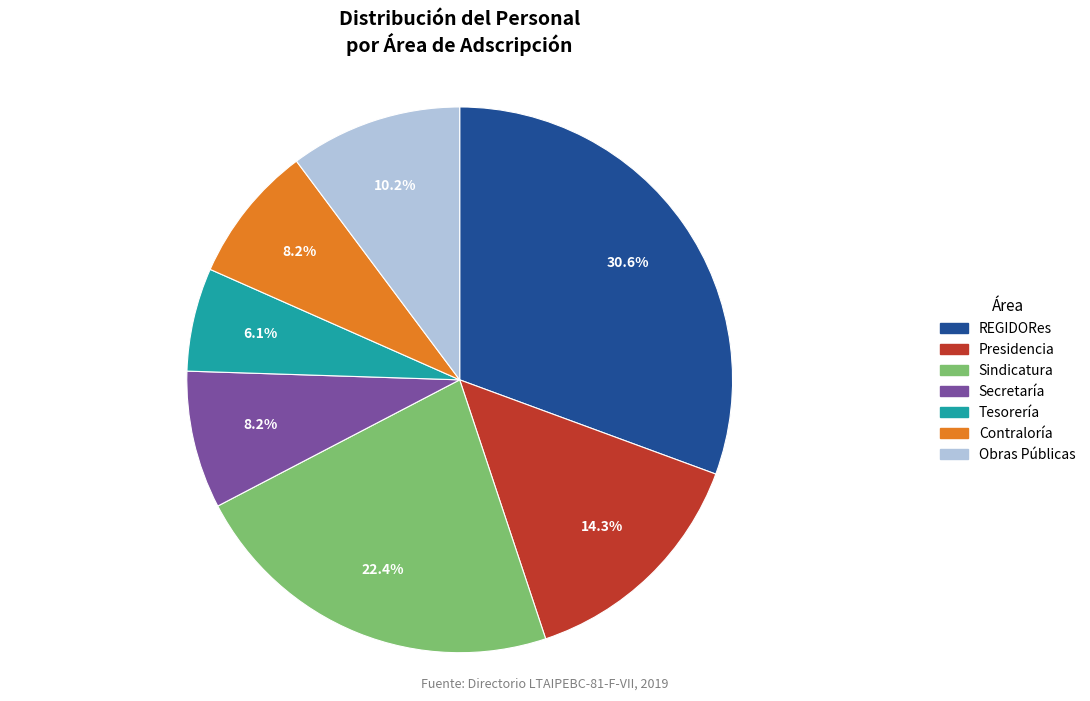

Which slice is the largest?

REGIDORes